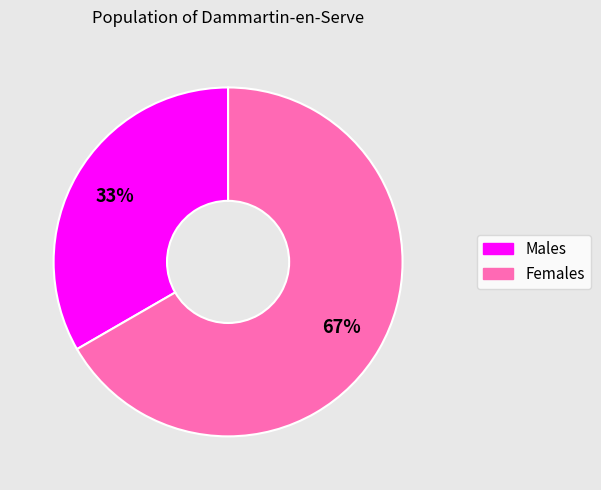

To the nearest percent, what portion does Females represent?

67%